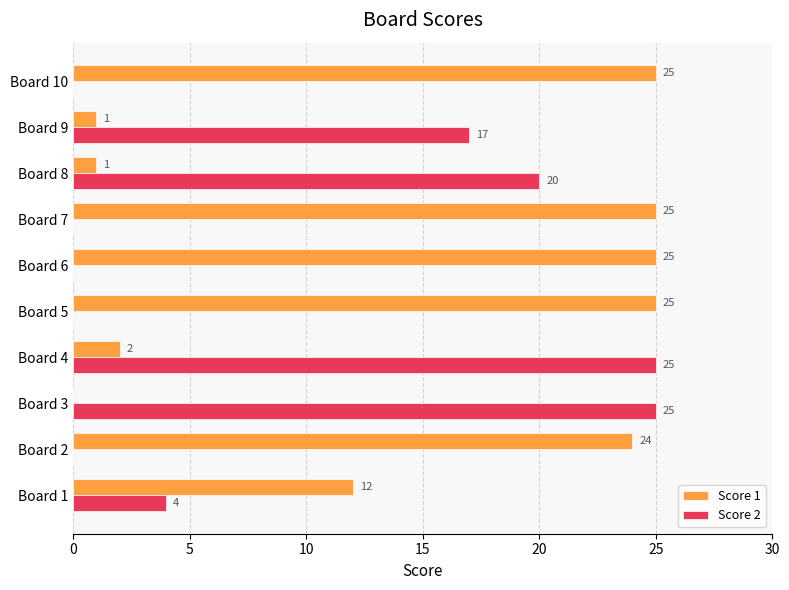

What is the sum of all Score 2 values?

91